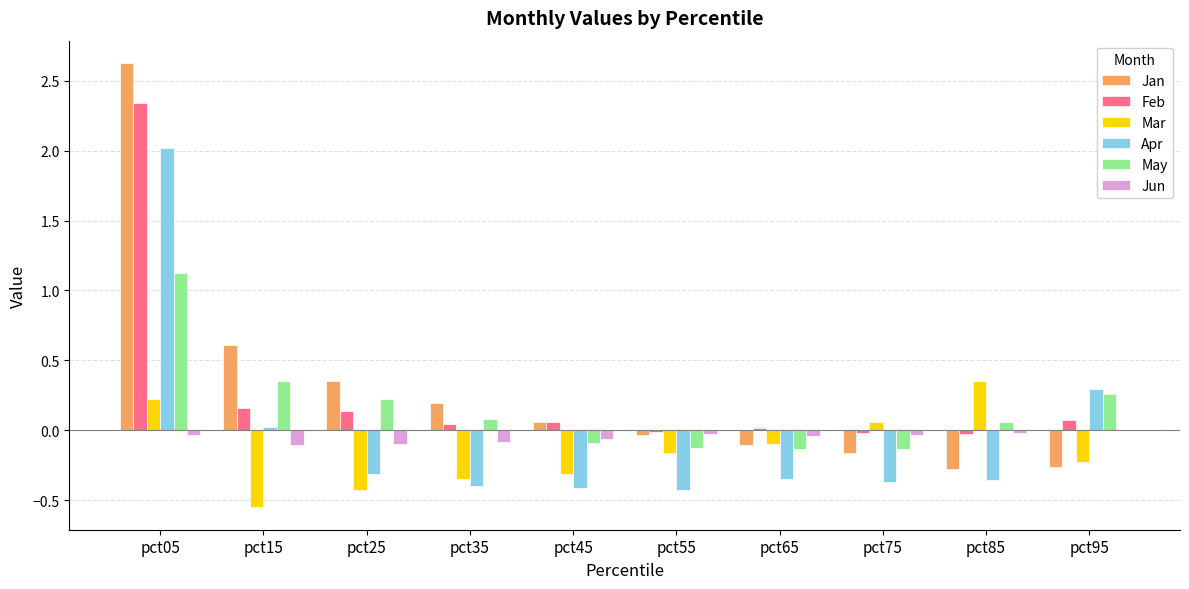

True or false: Apr has a value of -0.4 at pct55.

True